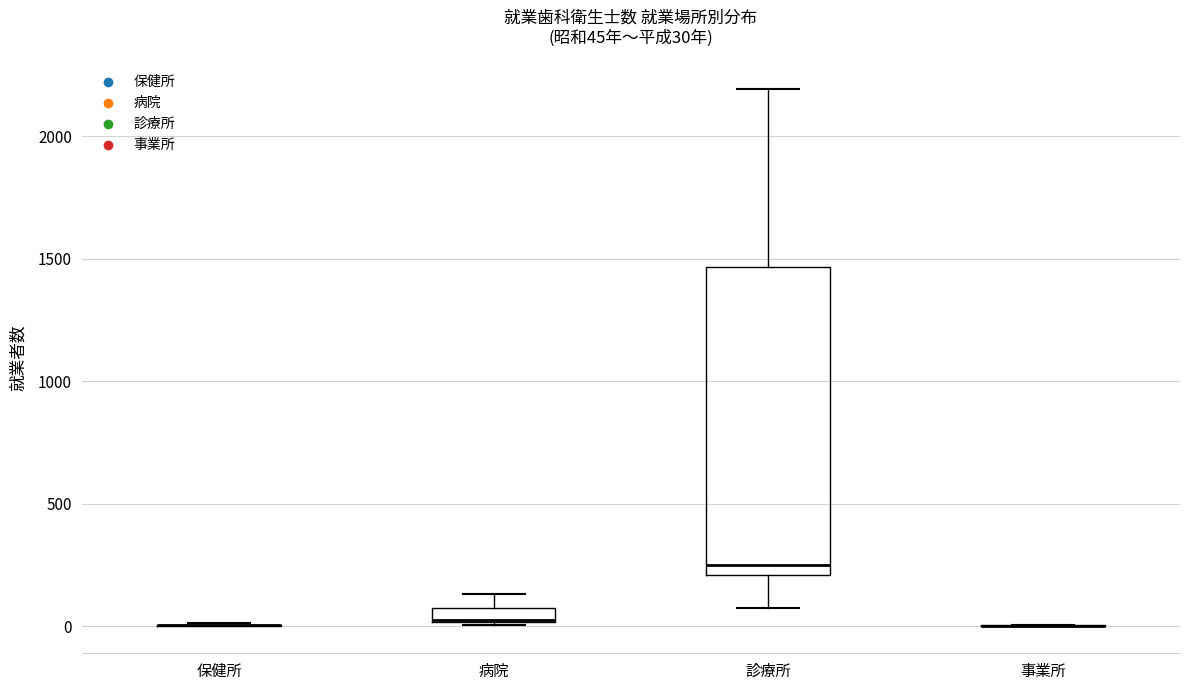

Which box is the tallest, from its lower edge to its upper edge?

診療所